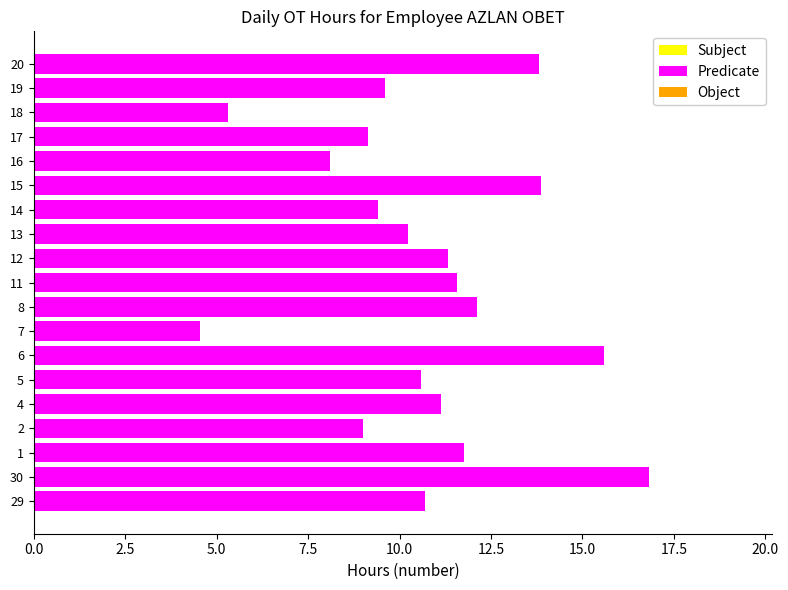

What is the approximate value at 6?

15.6